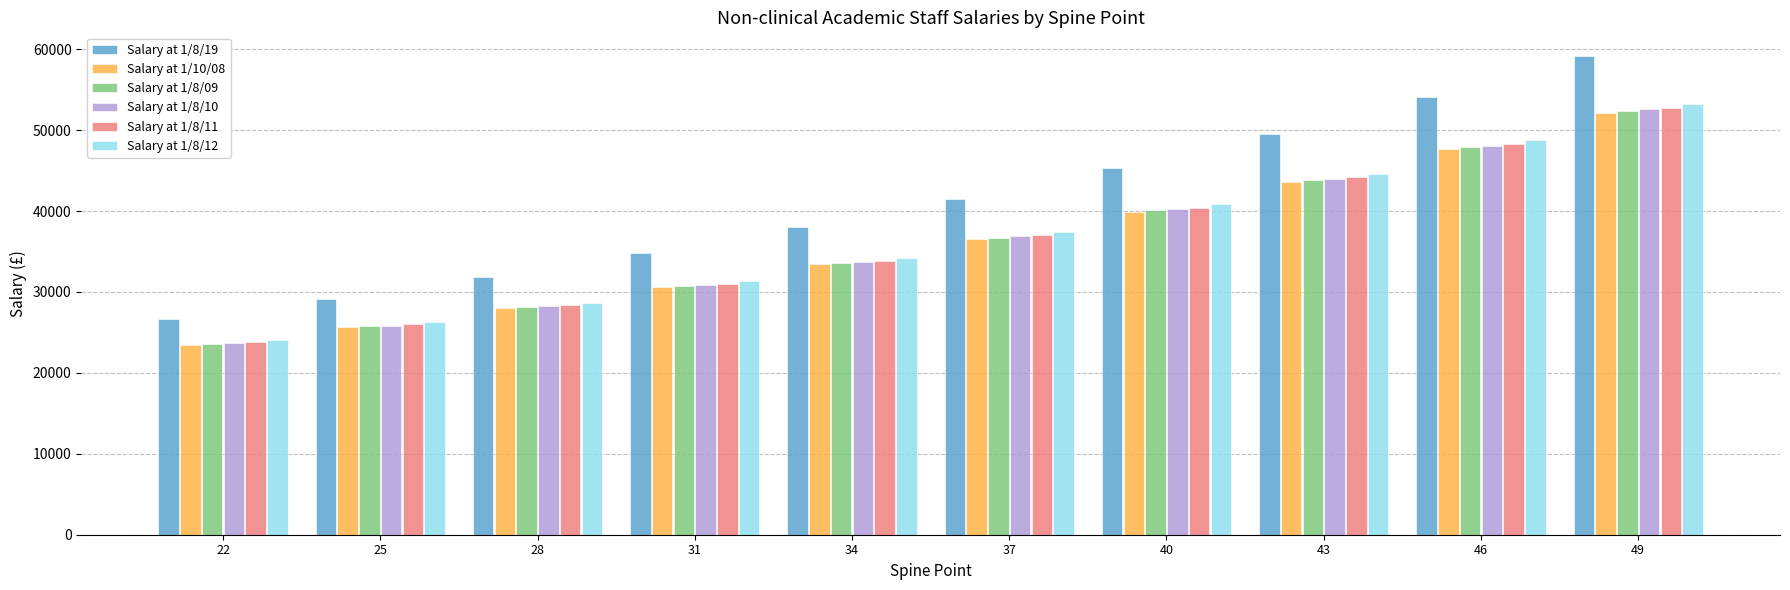

What is the lowest value of the Salary at 1/8/10 series?

23661.0